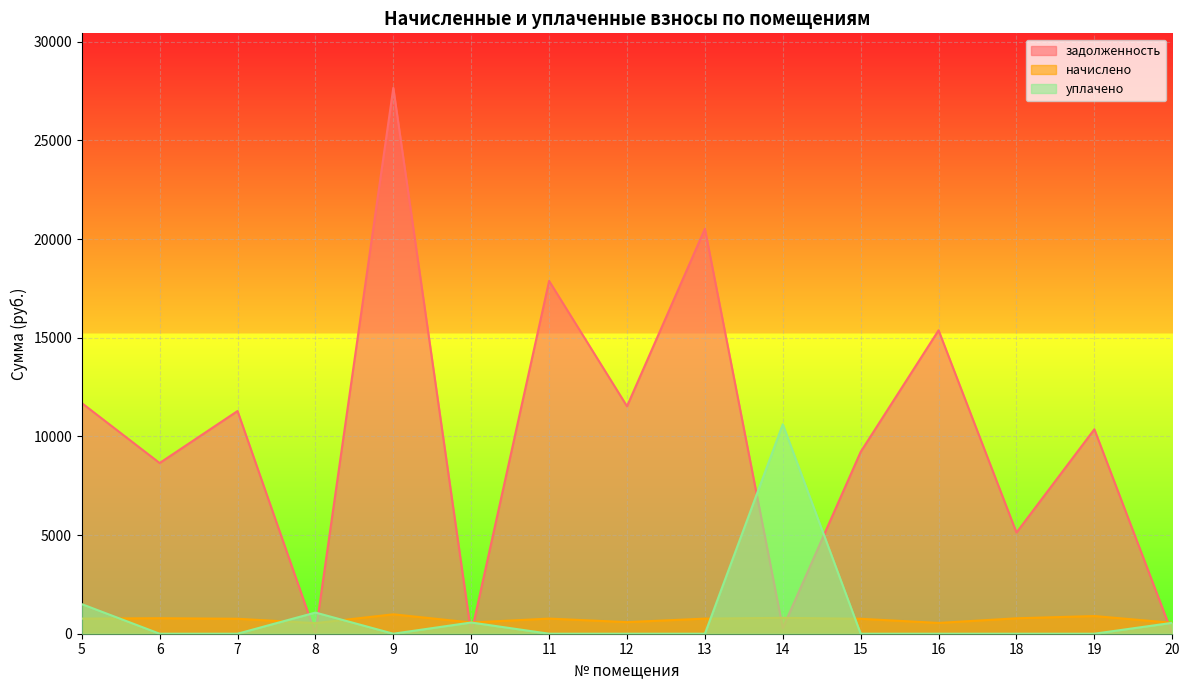

What is the sum of all начислено values?

10856.6